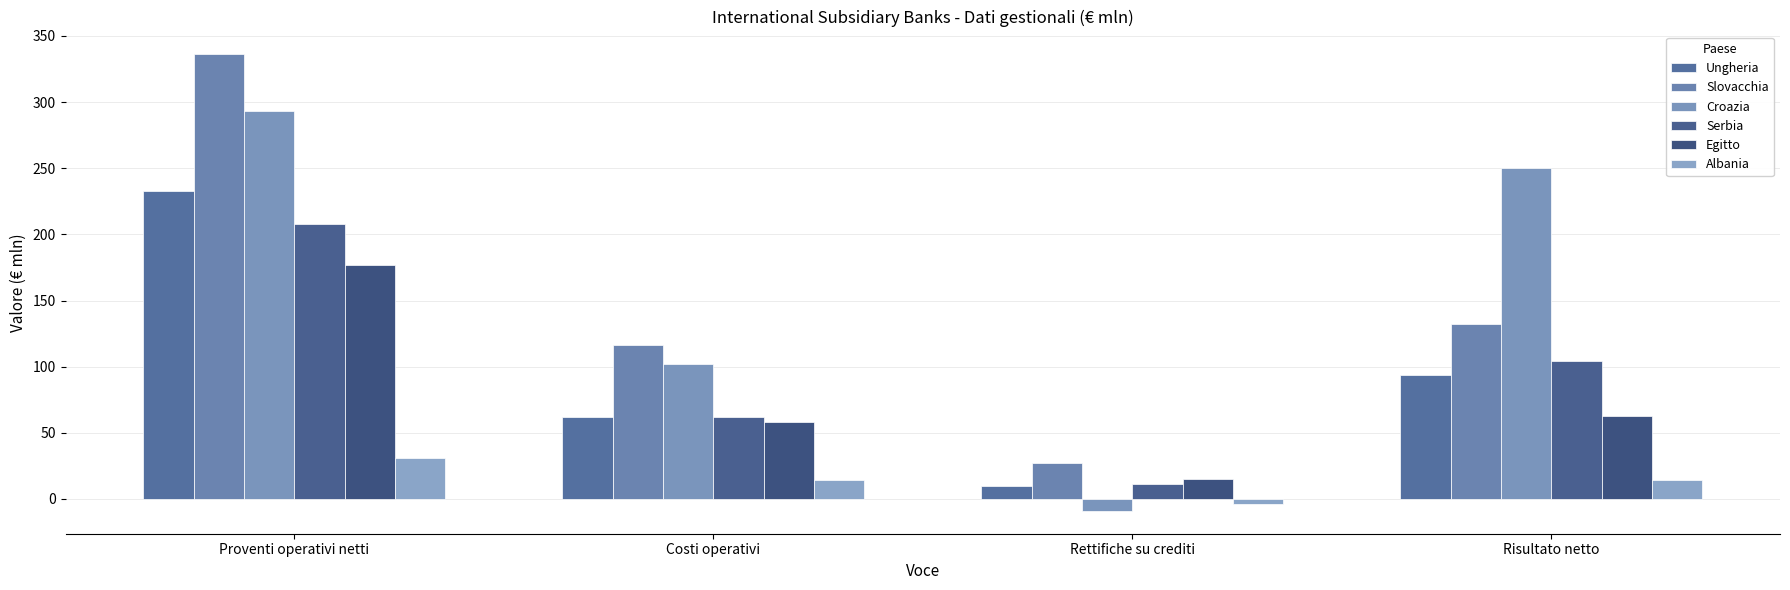

How many data points in Serbia are less than 104?

2